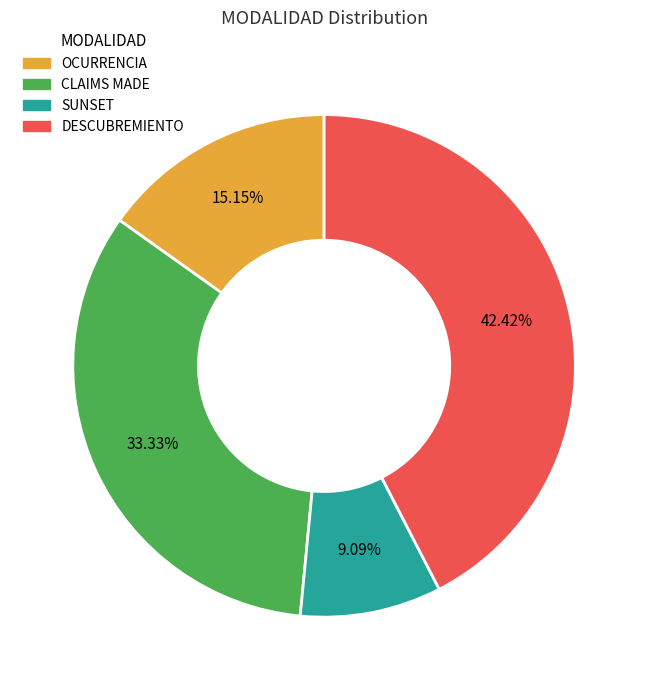

How much of the chart is everything except DESCUBREMIENTO?

57.6%